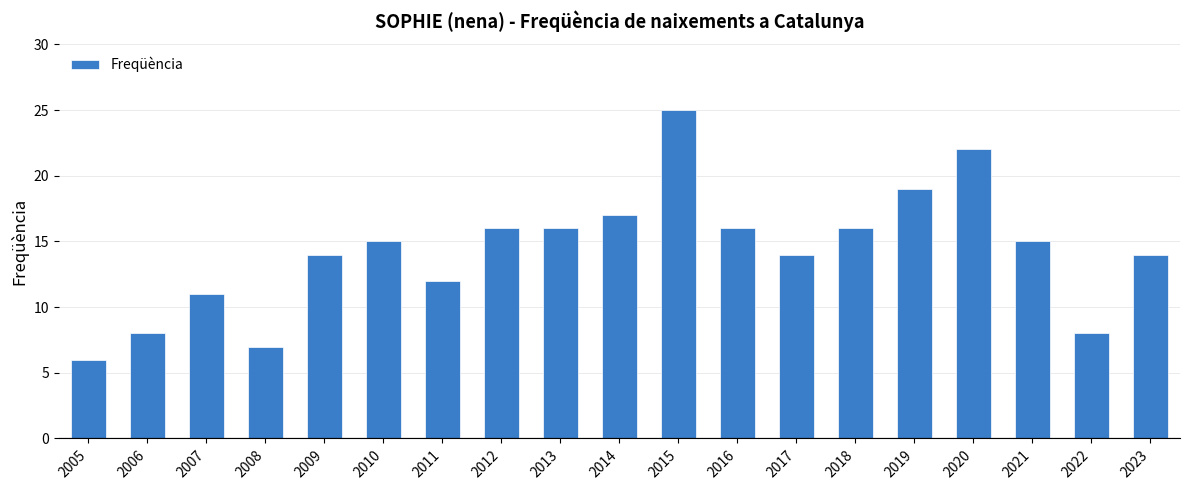

Reading left to right, transcribe all the data shown in this chart.

2005=6	2006=8	2007=11	2008=7	2009=14	2010=15	2011=12	2012=16	2013=16	2014=17	2015=25	2016=16	2017=14	2018=16	2019=19	2020=22	2021=15	2022=8	2023=14